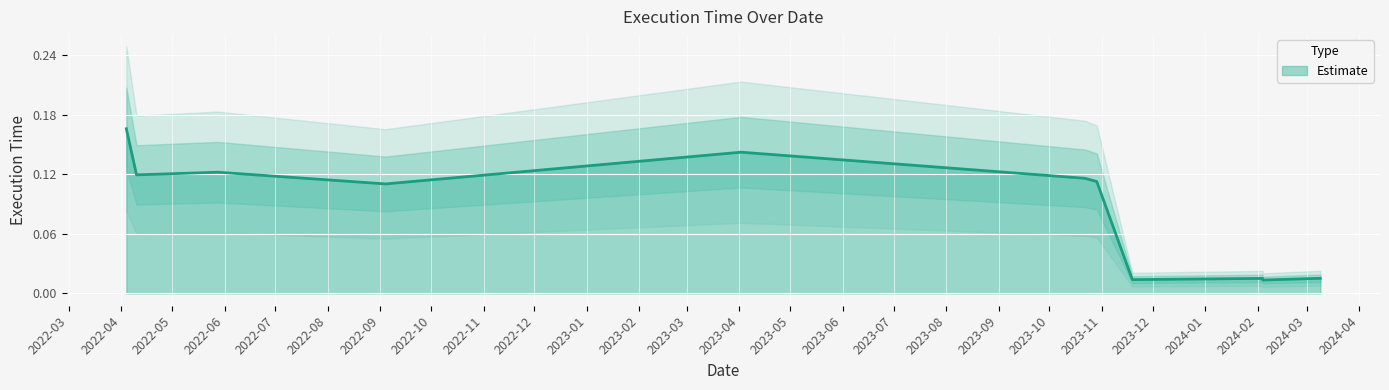

Rank the categories by value from lowest to highest.

2024-02-04, 2023-11-19, 2024-02-04, 2024-03-09, 2022-09-04, 2023-10-29, 2023-10-22, 2022-04-10, 2022-05-28, 2023-04-02, 2022-04-04